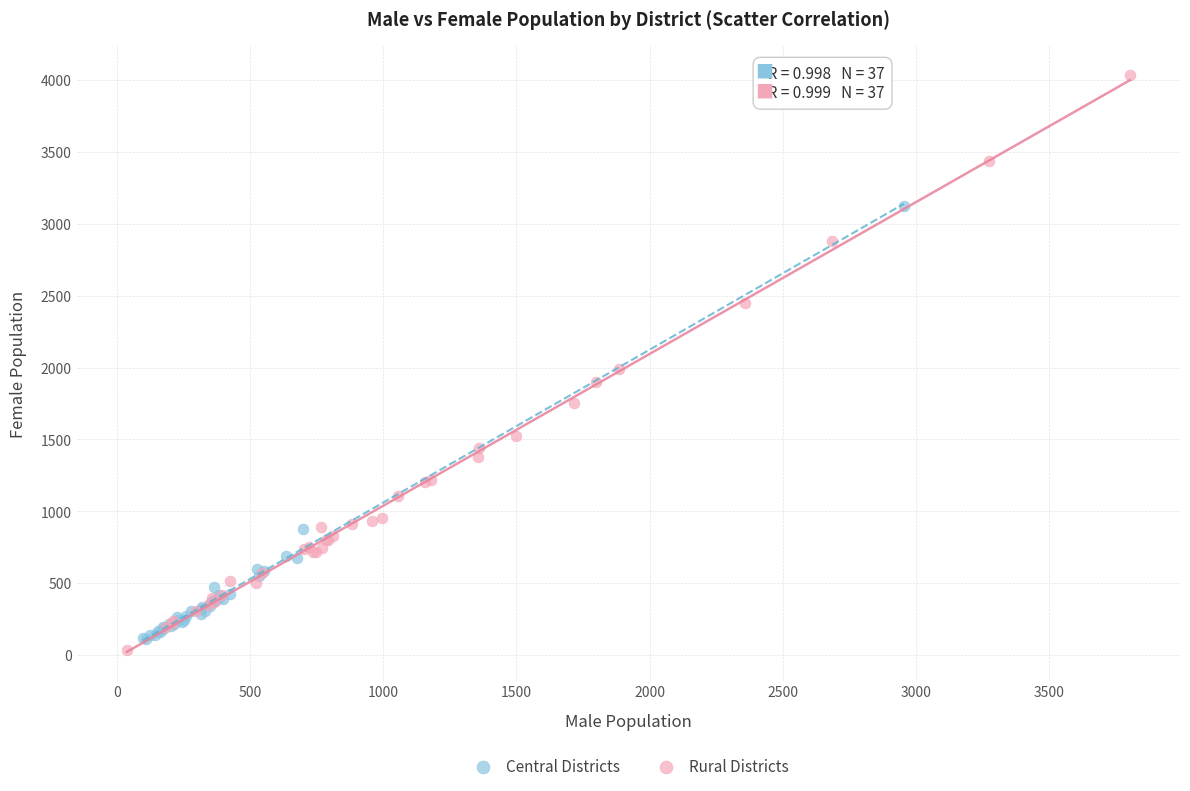

Which series has the widest spread of Y values?

Rural Districts